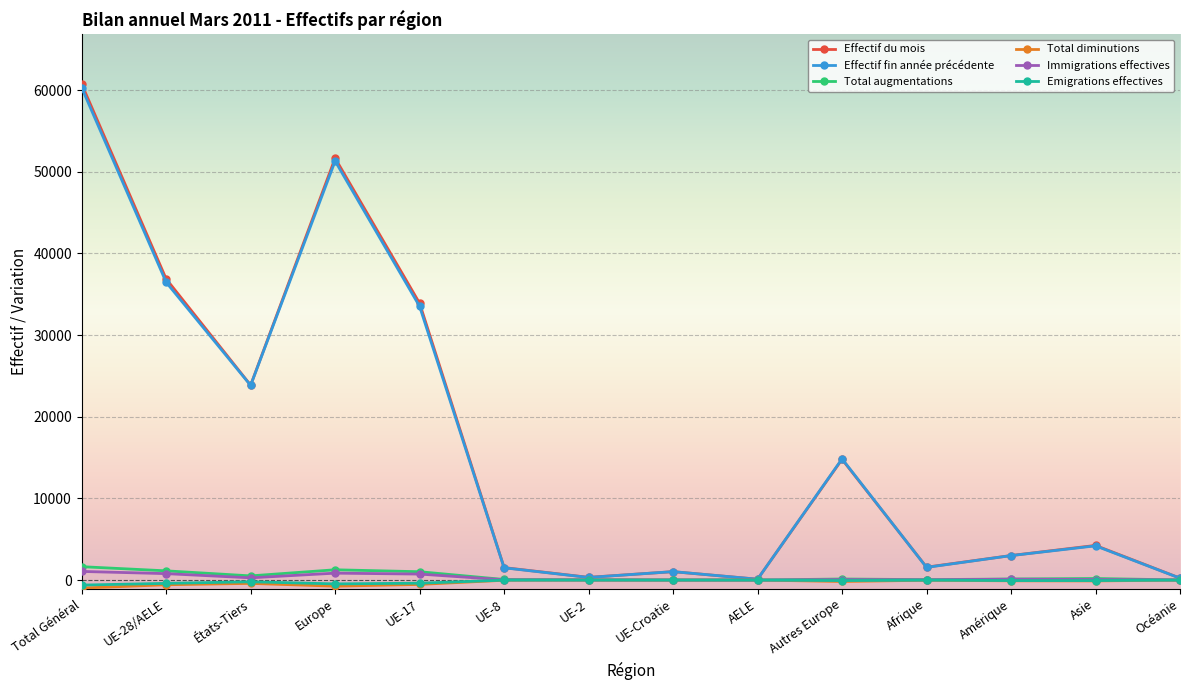

Between États-Tiers and Europe, which series saw the biggest shift?

Effectif du mois